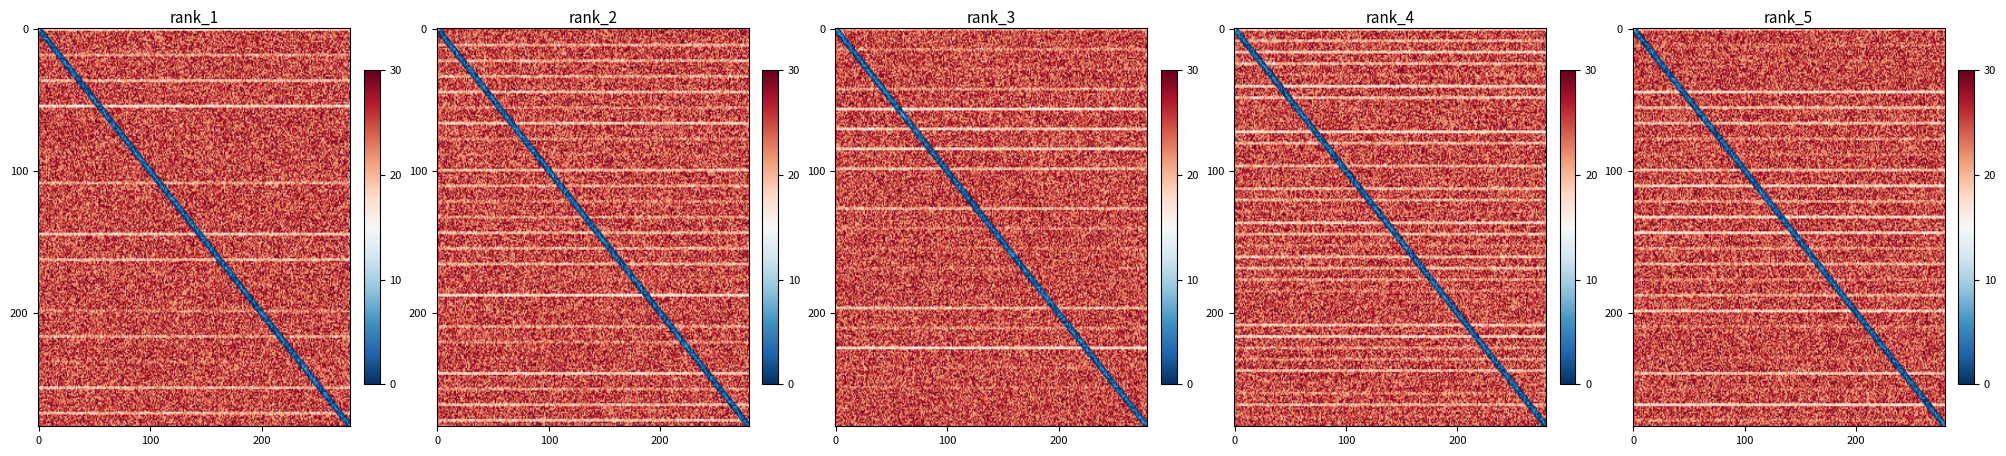

How many data points does each series have?

2